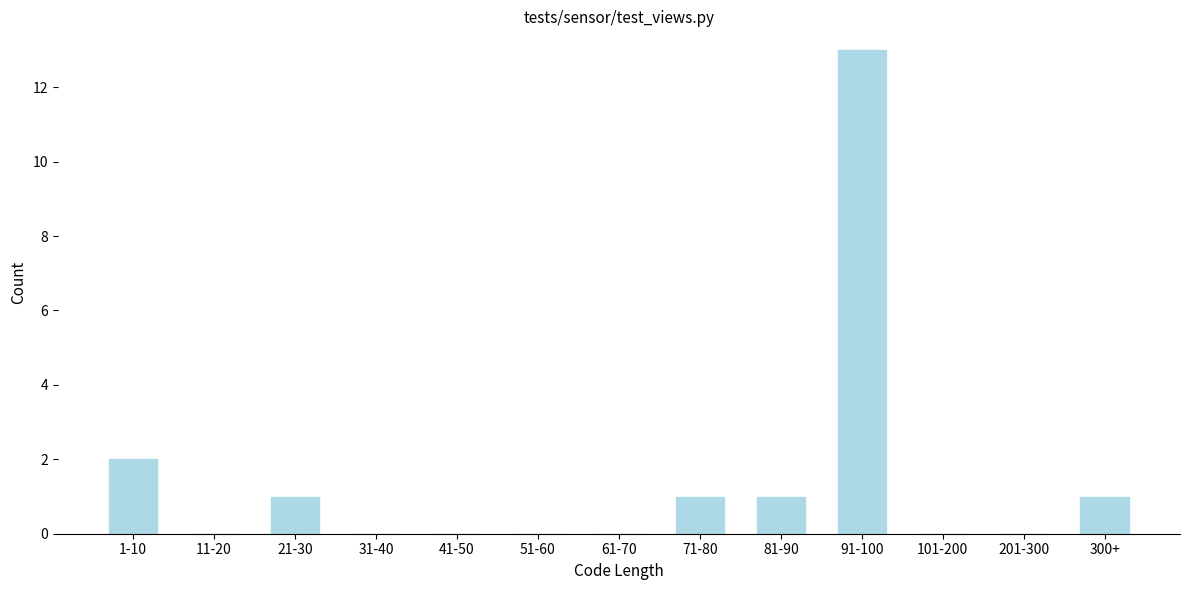

Reading right to left, transcribe all the data shown in this chart.

300+=1	201-300=0	101-200=0	91-100=13	81-90=1	71-80=1	61-70=0	51-60=0	41-50=0	31-40=0	21-30=1	11-20=0	1-10=2